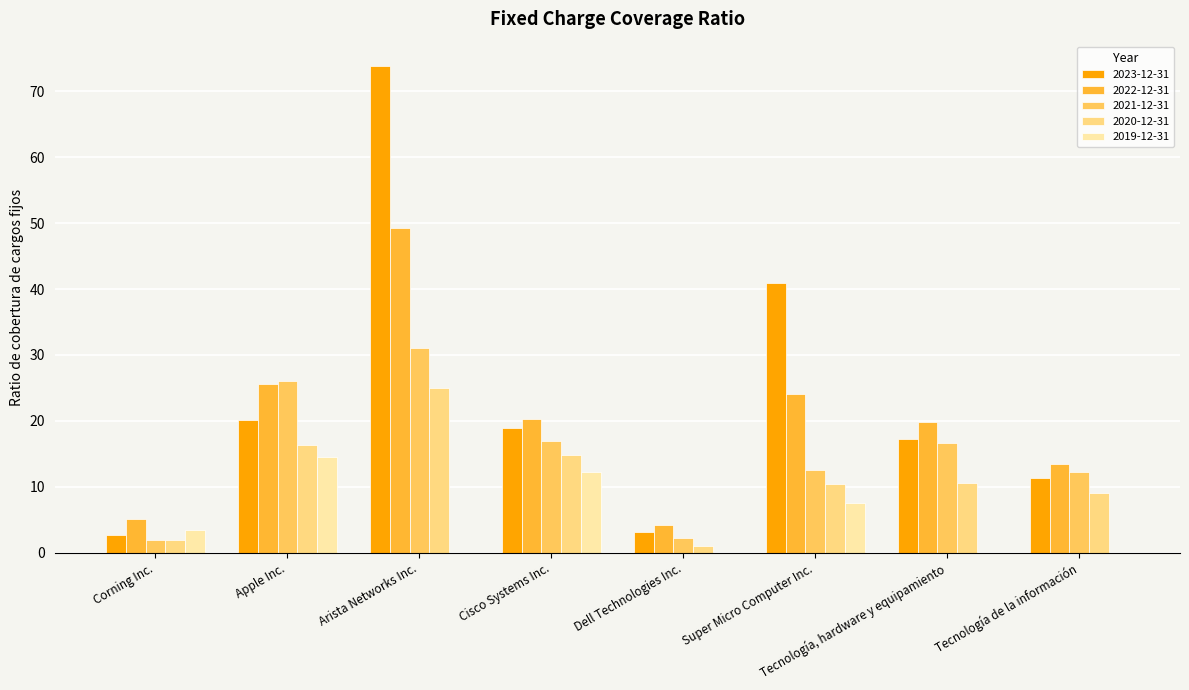

At which category is the sum across all series the highest?

Arista Networks Inc.